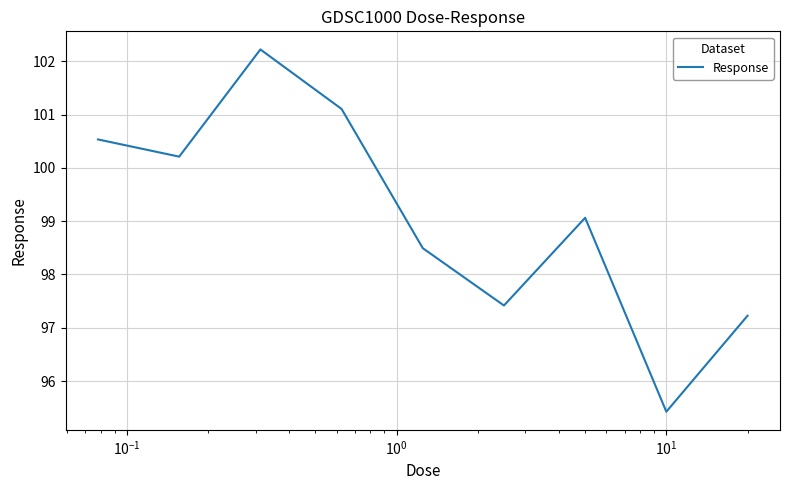

What is the difference between the maximum and minimum values?

6.8